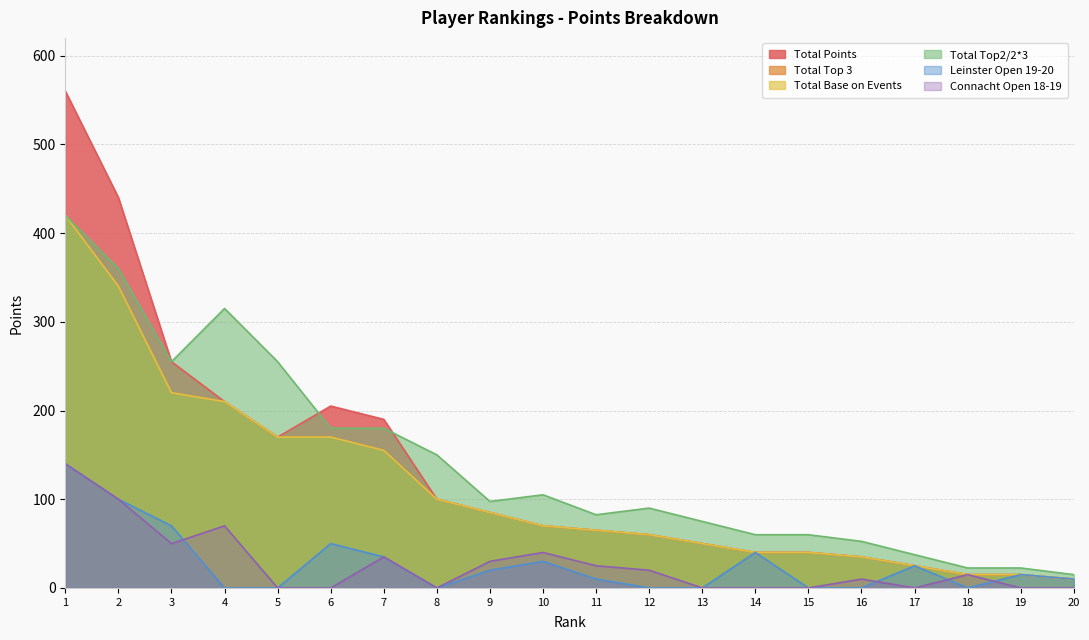

The Leinster Open 19-20 series shows 32.4 at 2. True or false?

False